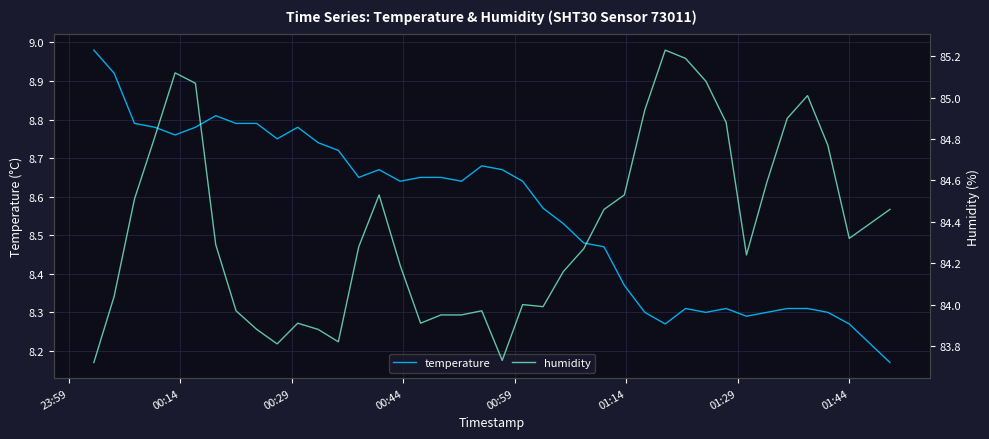

The temperature series shows 13.6 at 31. True or false?

False